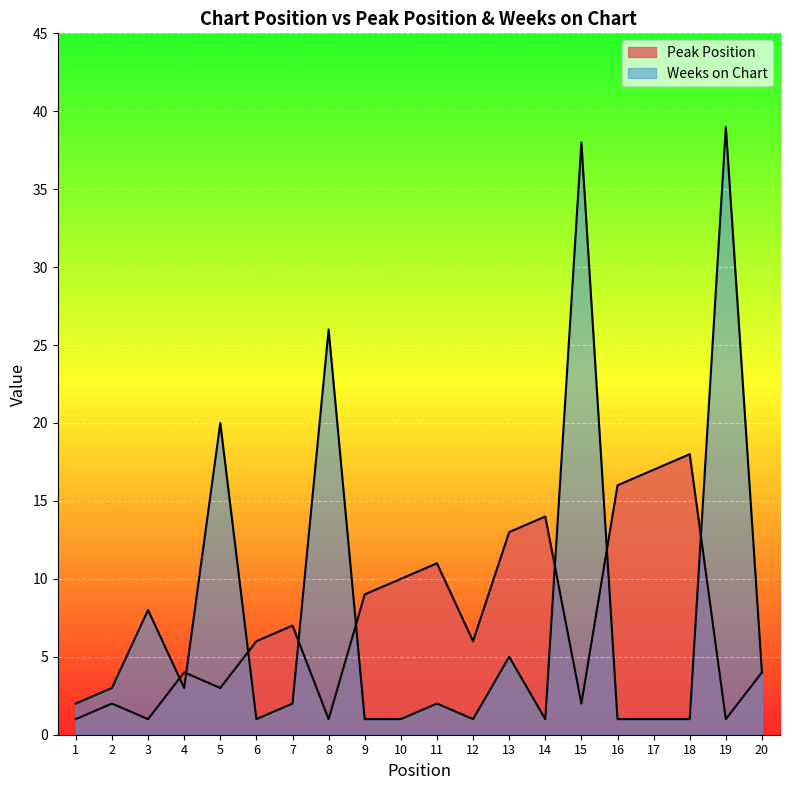

Reading left to right, extract all data points from this chart.

Peak Position: 1=1	2=2	3=1	4=4	5=3	6=6	7=7	8=1	9=9	10=10	11=11	12=6	13=13	14=14	15=2	16=16	17=17	18=18	19=1	20=4
Weeks on Chart: 1=2	2=3	3=8	4=3	5=20	6=1	7=2	8=26	9=1	10=1	11=2	12=1	13=5	14=1	15=38	16=1	17=1	18=1	19=39	20=4